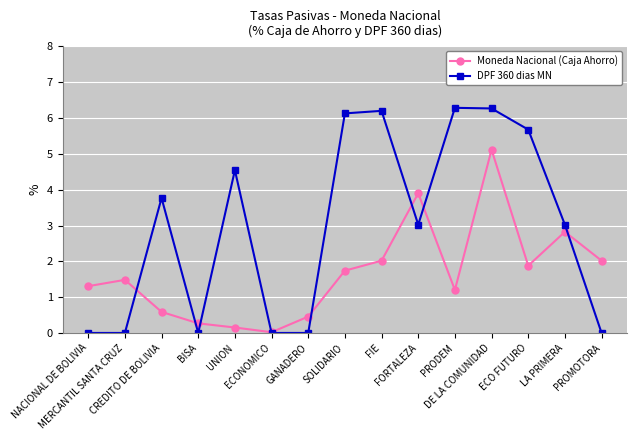

Read the Moneda Nacional (Caja Ahorro) value at ECO FUTURO.

1.9